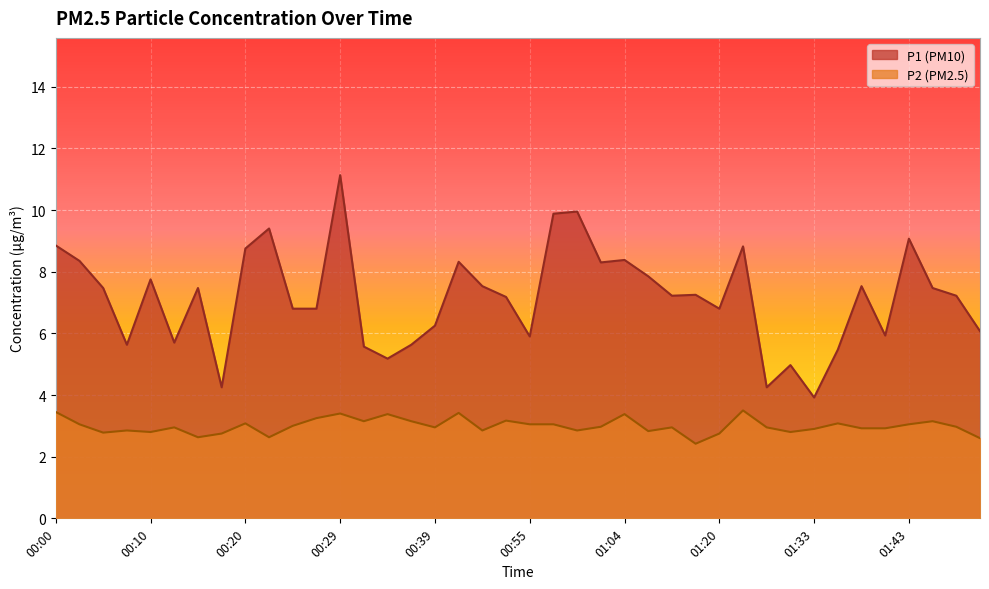

The value of P1 at 01:07 is 11.0. True or false?

False